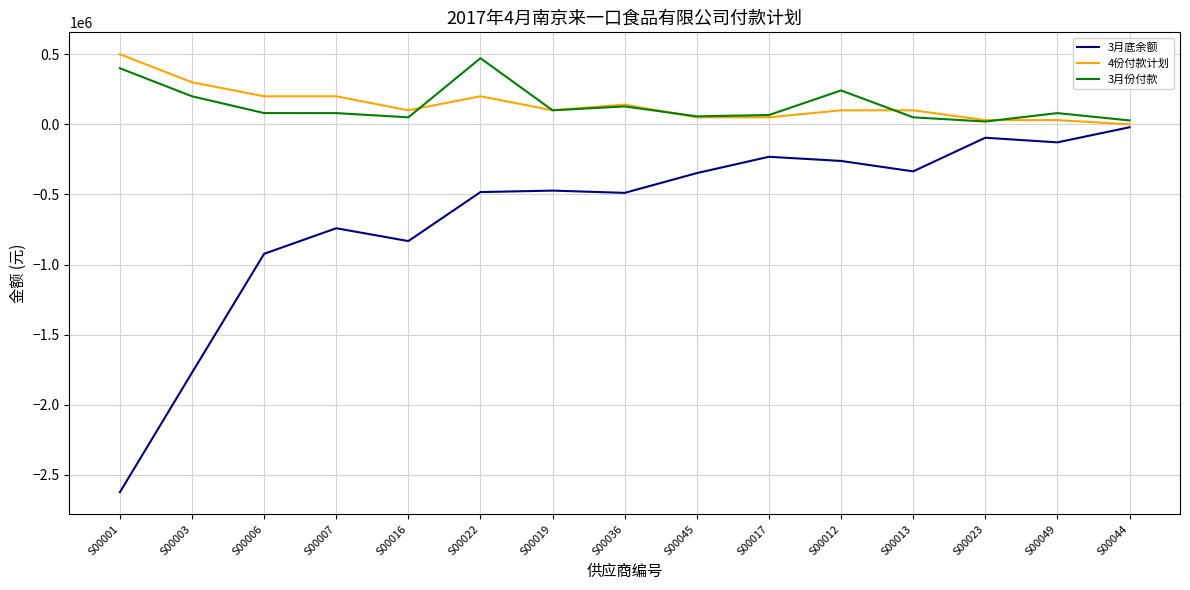

Count the number of data series in this chart.

3